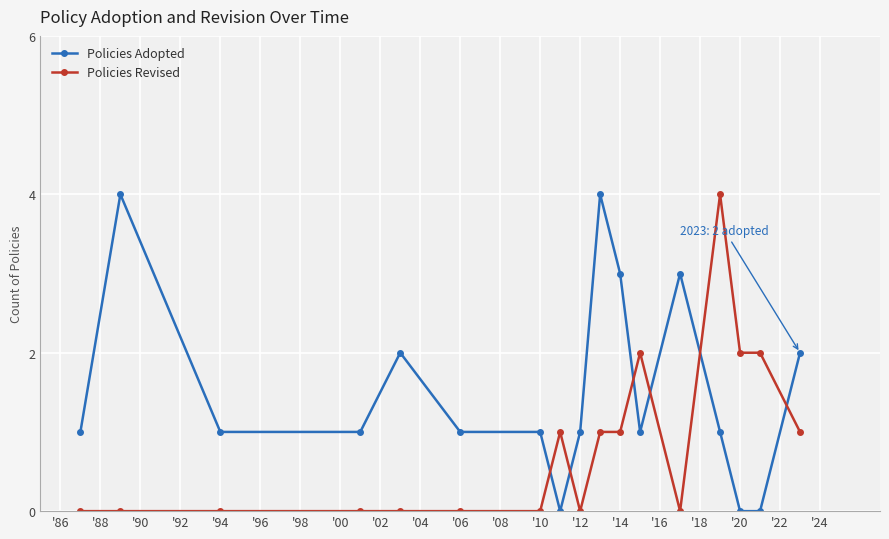

What is the value of the Policies Revised point at the 8th from the left?

1